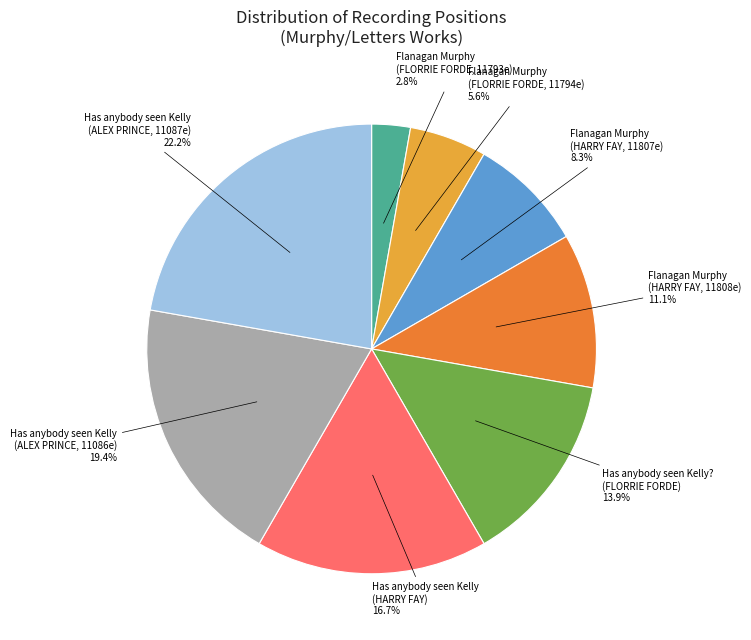

Is there a majority slice in this chart?

No